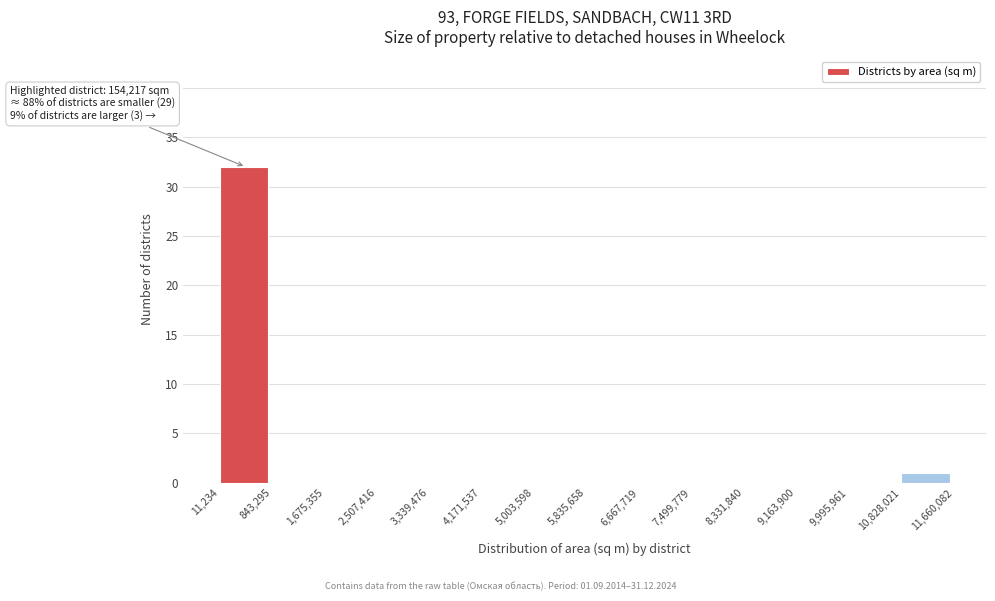

Over which range of the x-axis is the bar tallest?

11,234 to 843,295